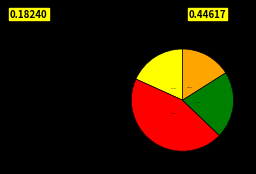

Does any single category account for the majority?

No